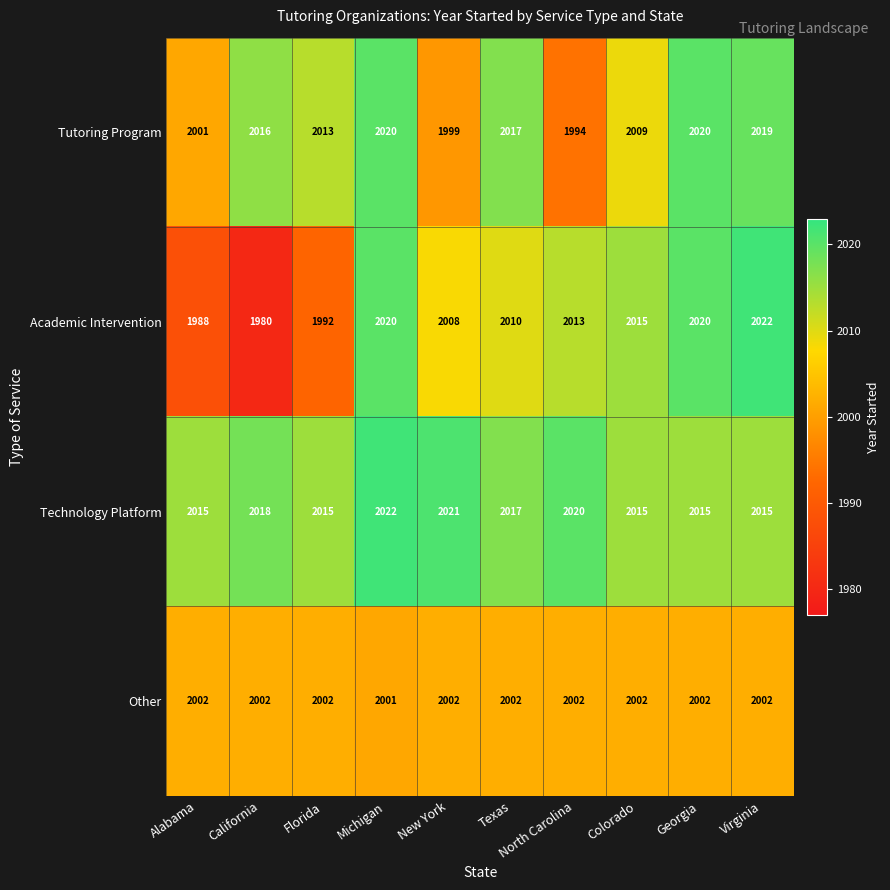

Read the Tutoring Program value at Texas, to the nearest 10.

2020